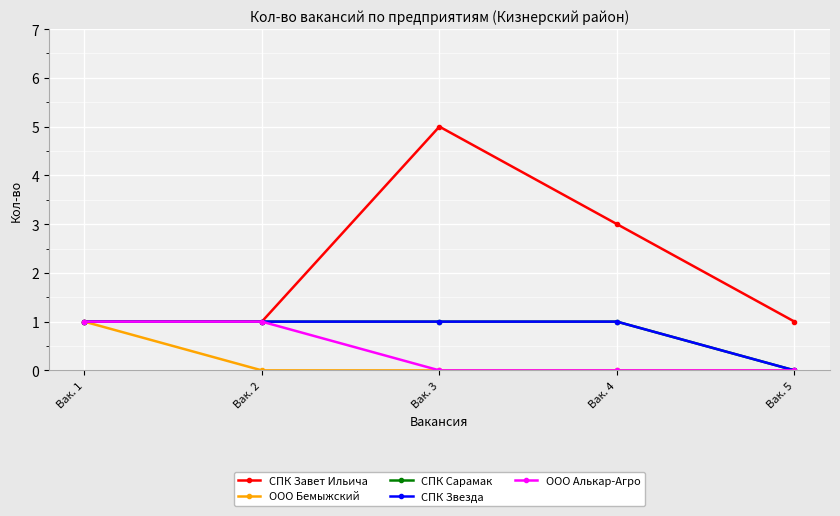

Between Вак. 1 and Вак. 4, which is larger?

Вак. 4